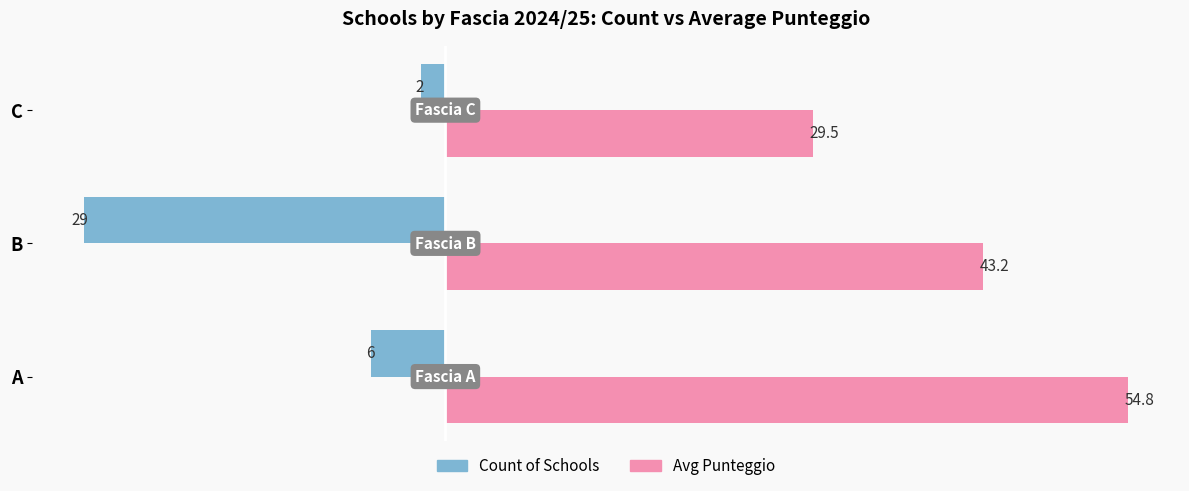

At which category is the sum across all series the highest?

A